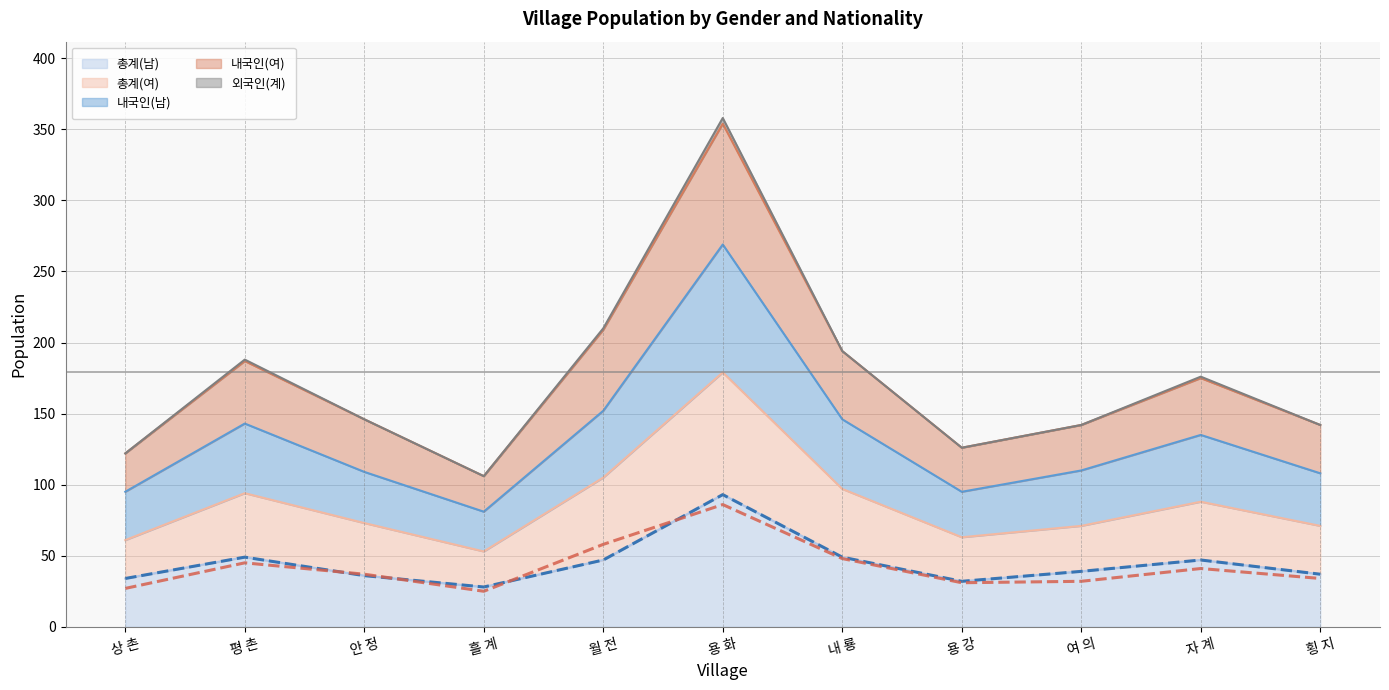

What position from the right is 흘 계?

8